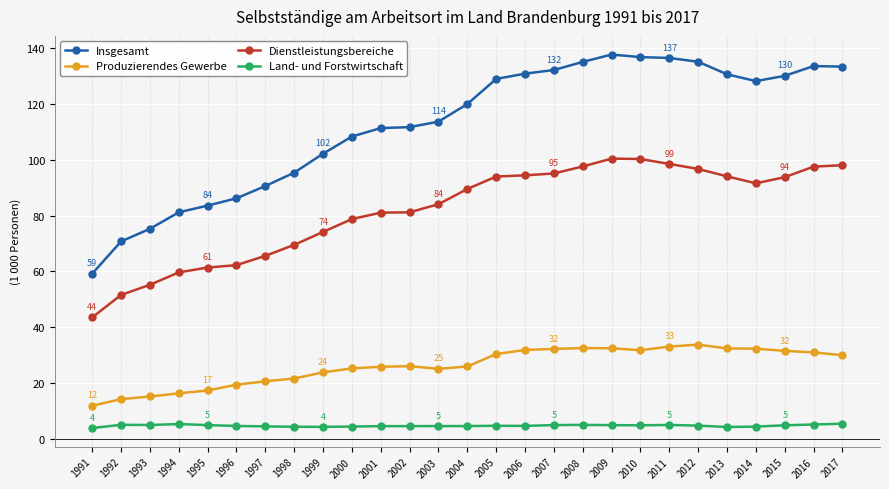

Rank the series by their maximum value, from highest to lowest.

Insgesamt, Dienstleistungsbereiche, Produzierendes Gewerbe, Land- und Forstwirtschaft